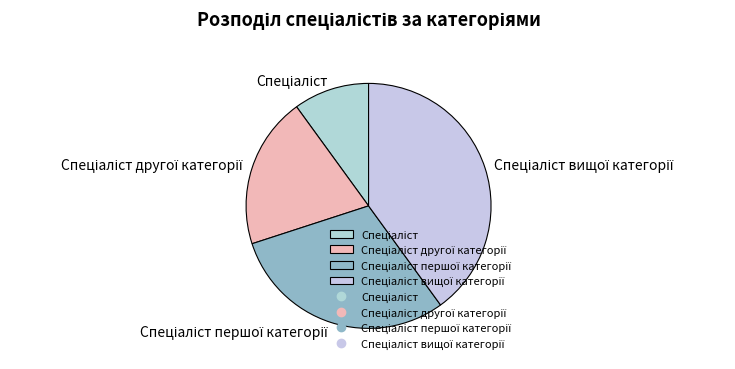

Is there a majority slice in this chart?

No